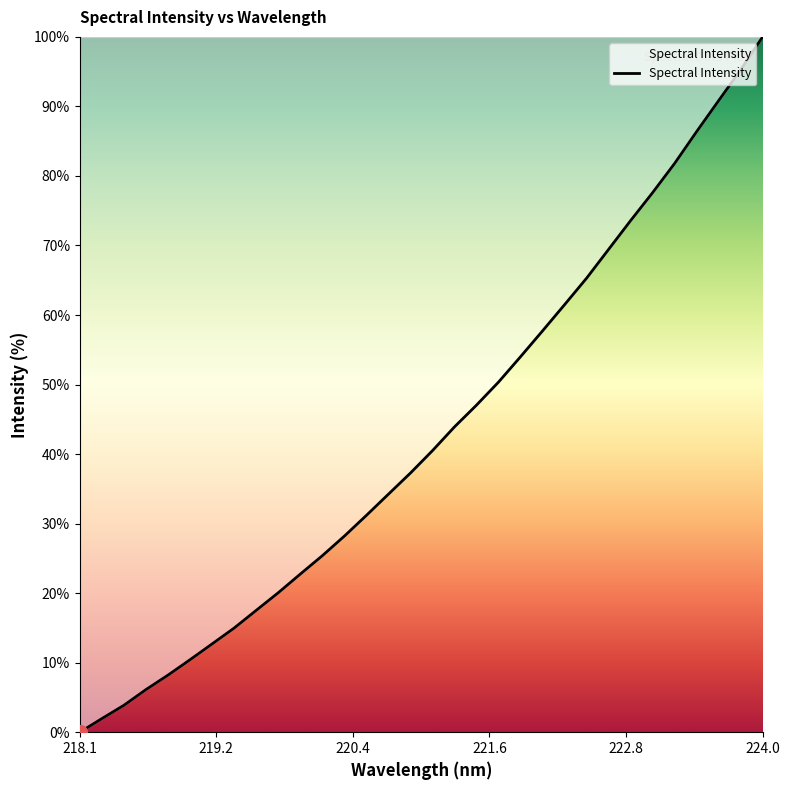

What is the maximum value shown in the chart?

100.0